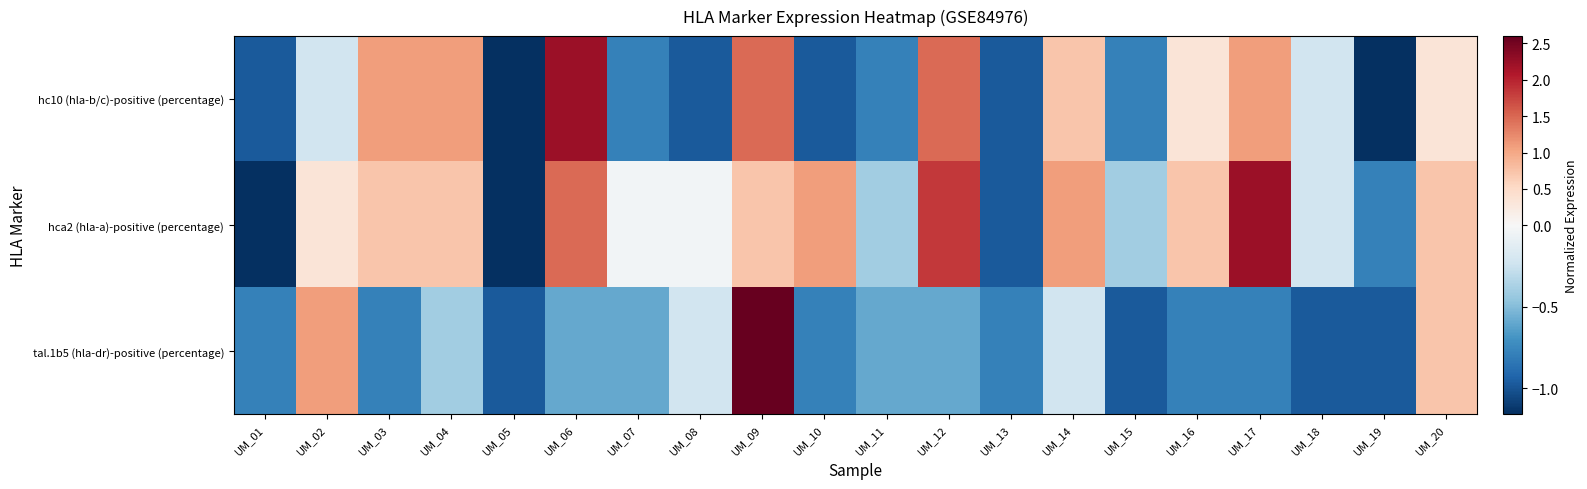

Between UM_18 and UM_19, which is larger?

UM_18